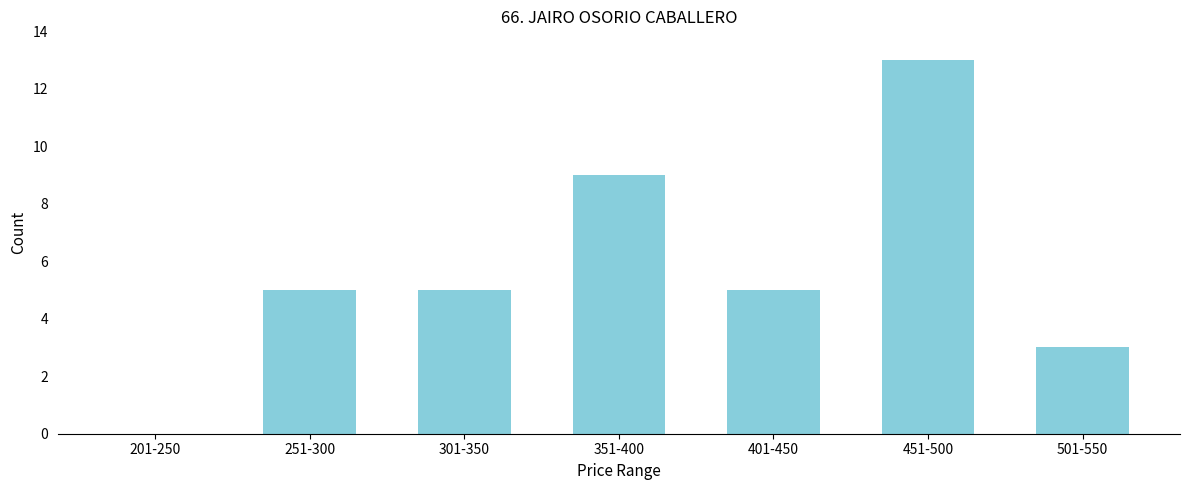

Reading left to right, extract all data points from this chart.

201-250=0	251-300=5	301-350=5	351-400=9	401-450=5	451-500=13	501-550=3